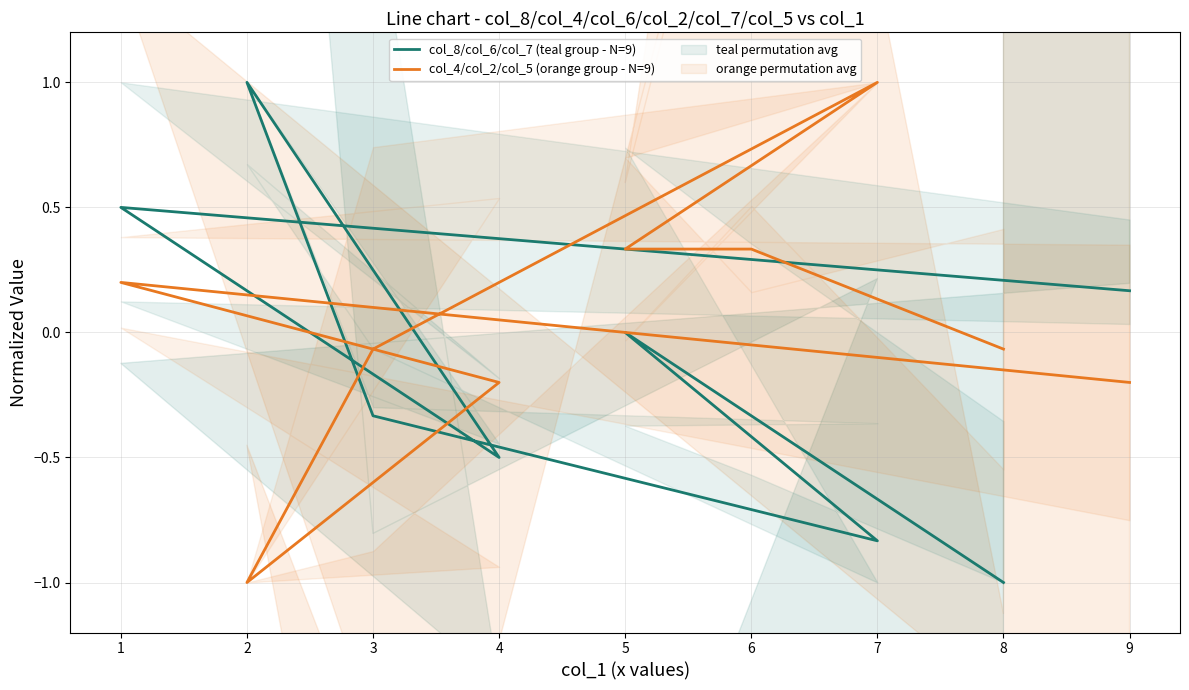

Is the value of col_4/col_2/col_5 (orange group - N=9) at 7 greater than the value of col_8/col_6/col_7 (teal group - N=9) at 1?

Yes